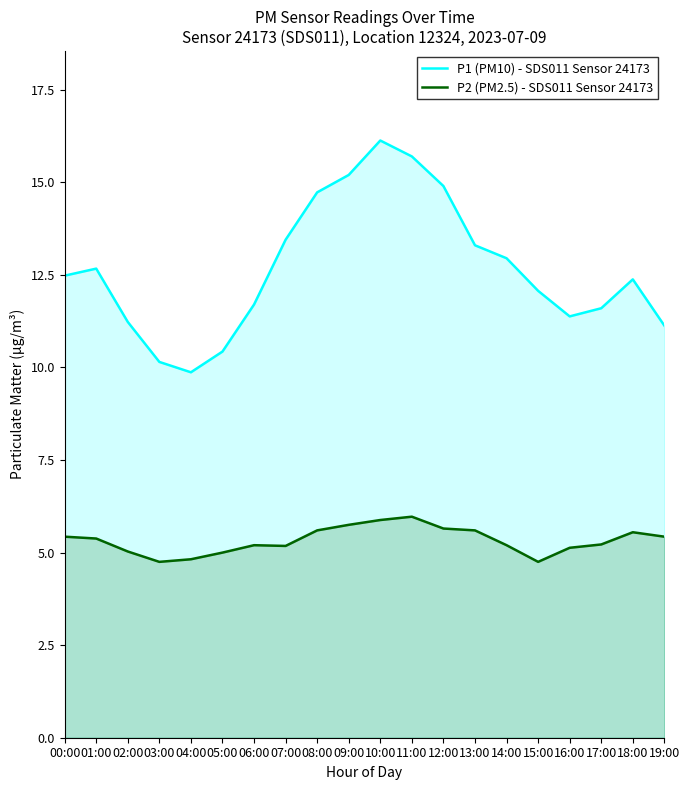

How many data points in P1 (PM10) - SDS011 Sensor 24173 are above 12?

12